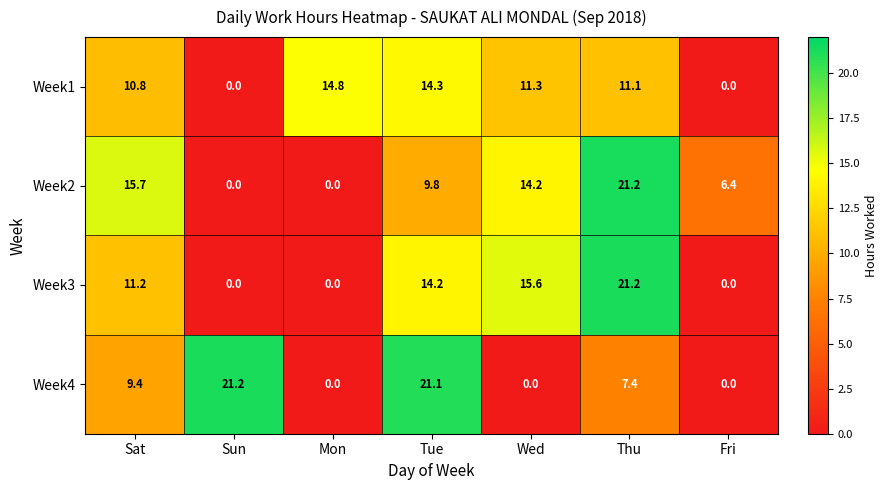

What is the greatest value displayed?

21.2